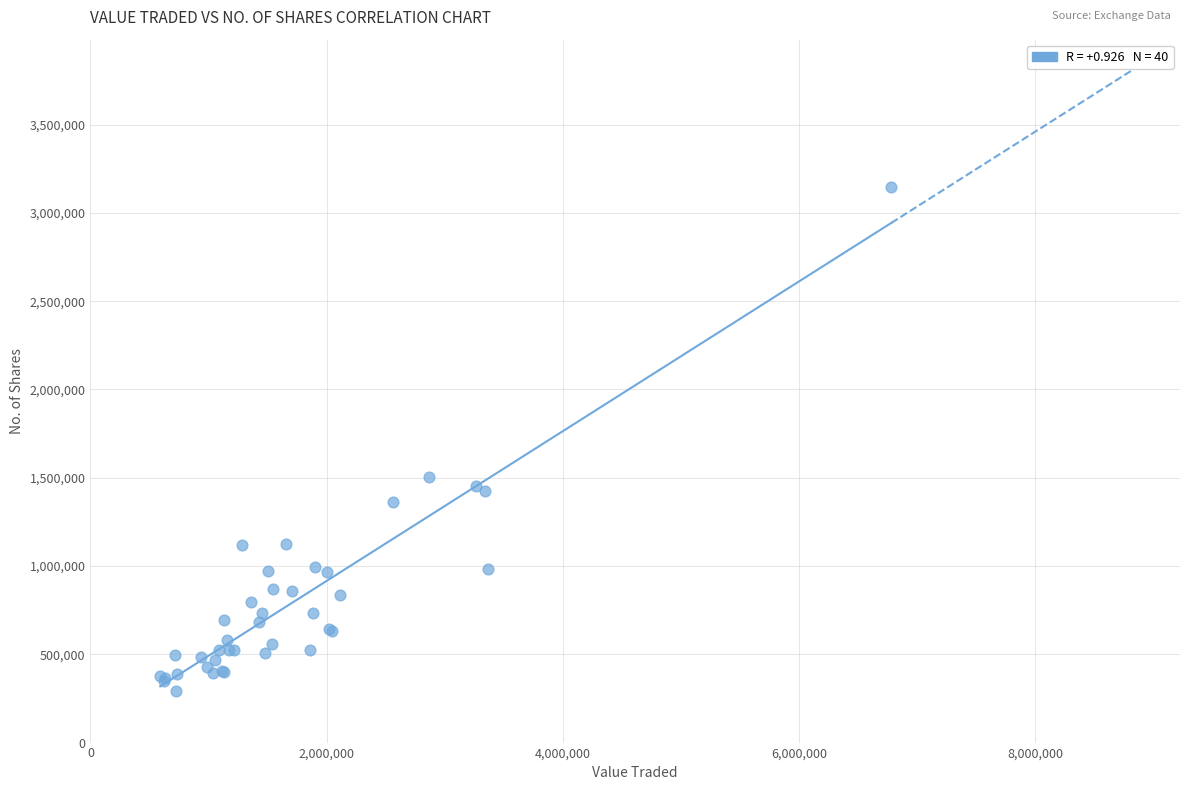

What Y value in the scatter plot is closest to 1720001?

1501880